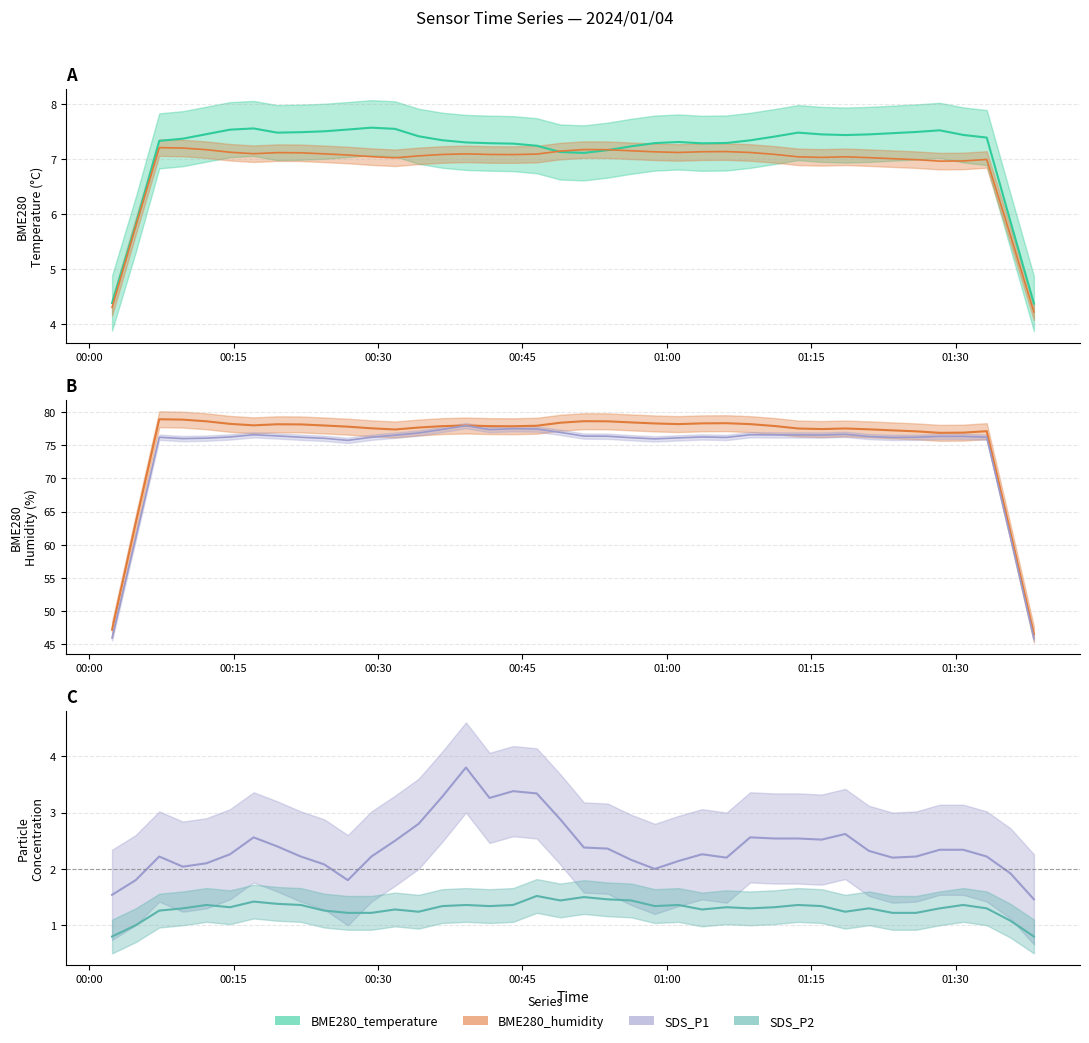

What is the value of the SDS_P2 point at the 15th from the left?

1.4